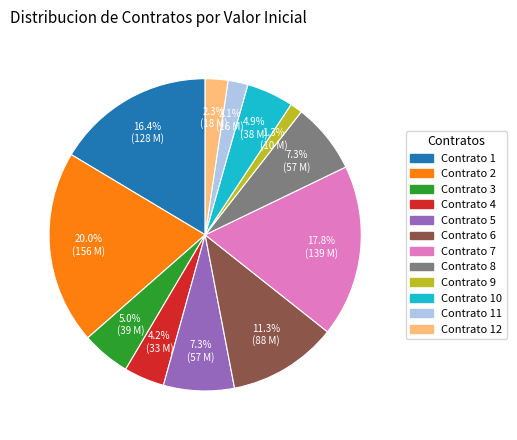

Which slice is the smallest?

Contrato 9